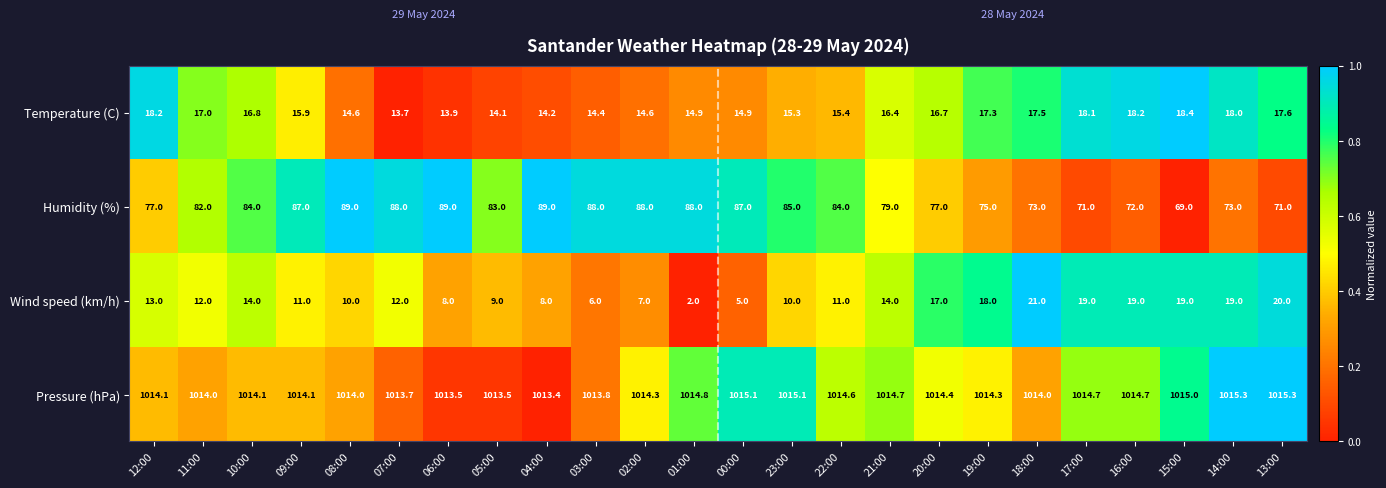

How many series are shown in this chart?

4